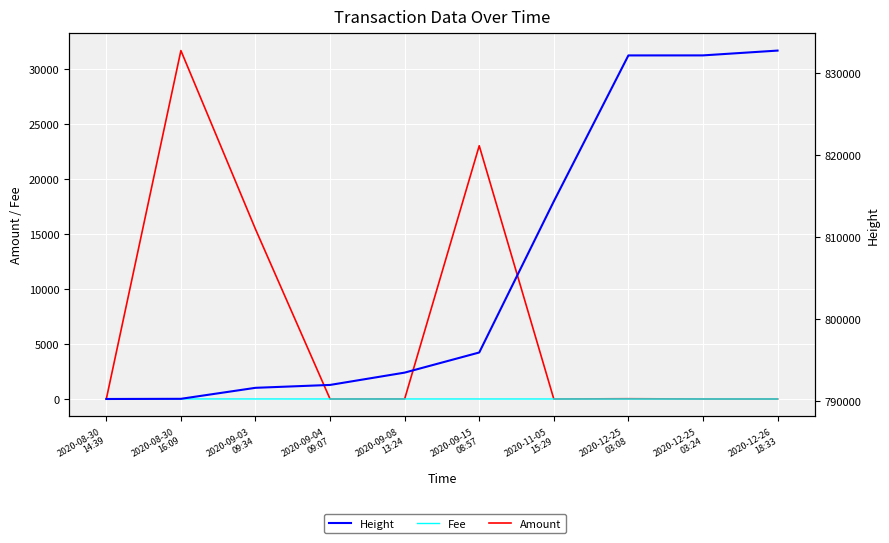

What is the maximum value shown in the chart?

832768.0